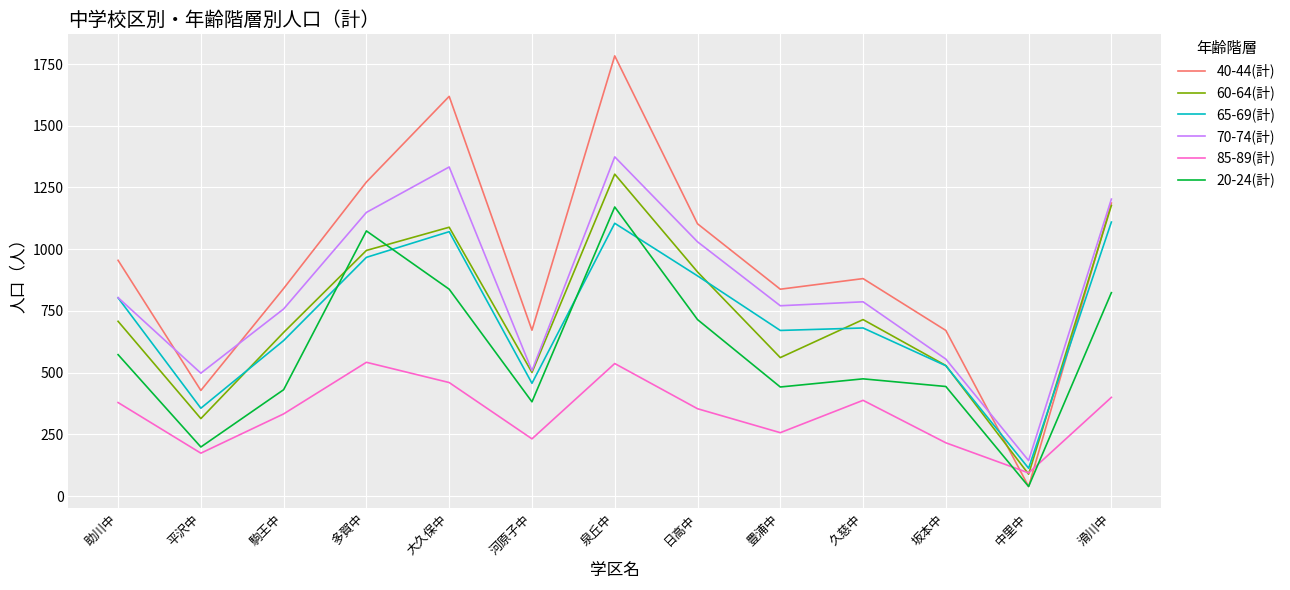

The value of 85-89(計) at 中里中 is 94. True or false?

True